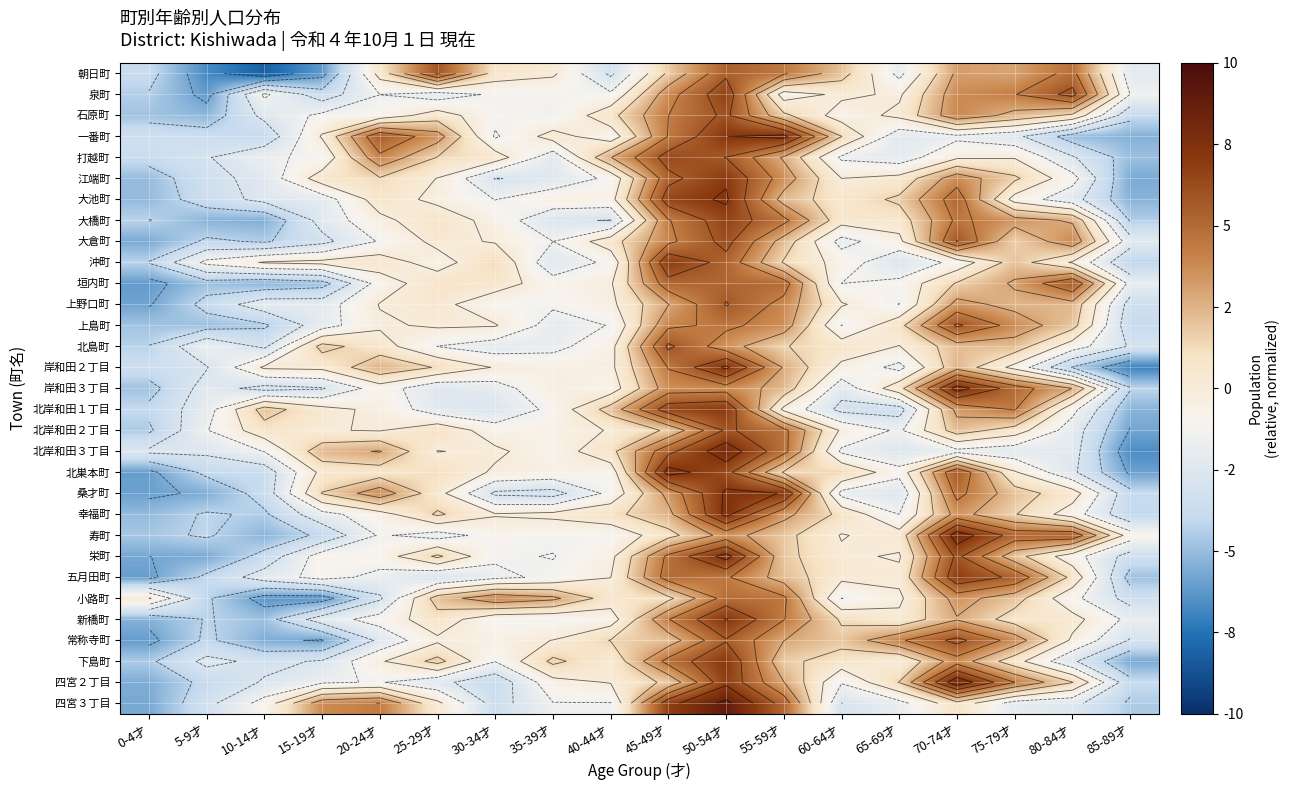

Is the value of 新橋町 at 50-54才 greater than the value of 小路町 at 20-24才?

Yes